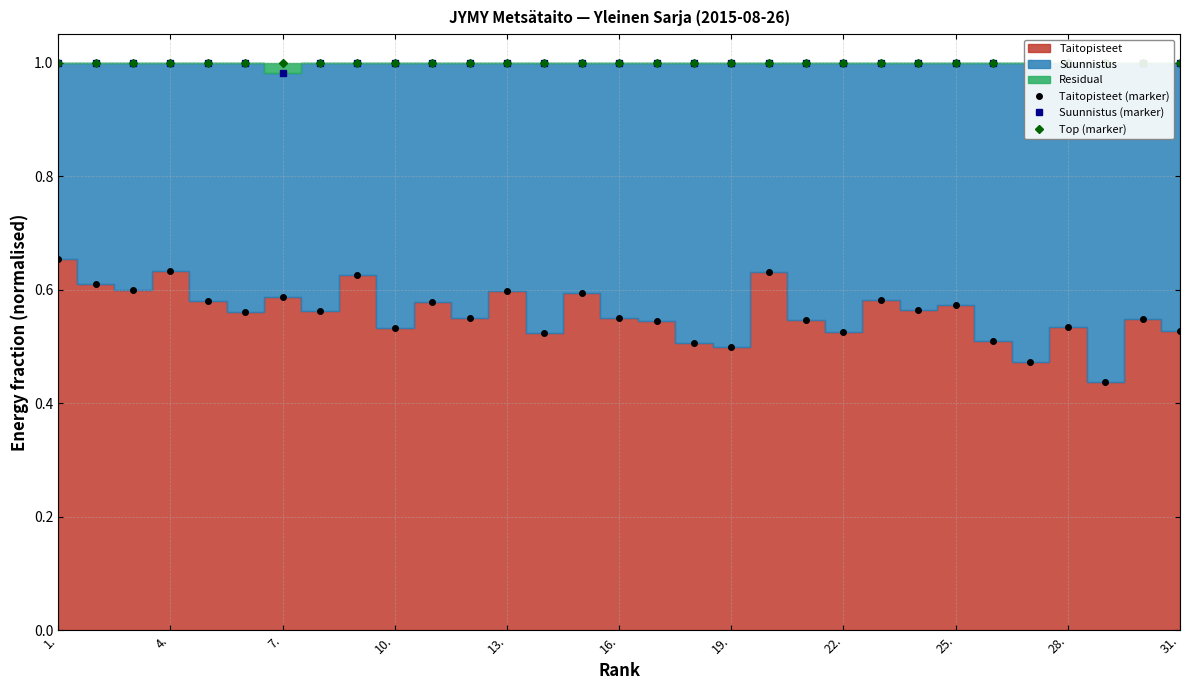

Does the chart have visible grid lines?

Yes